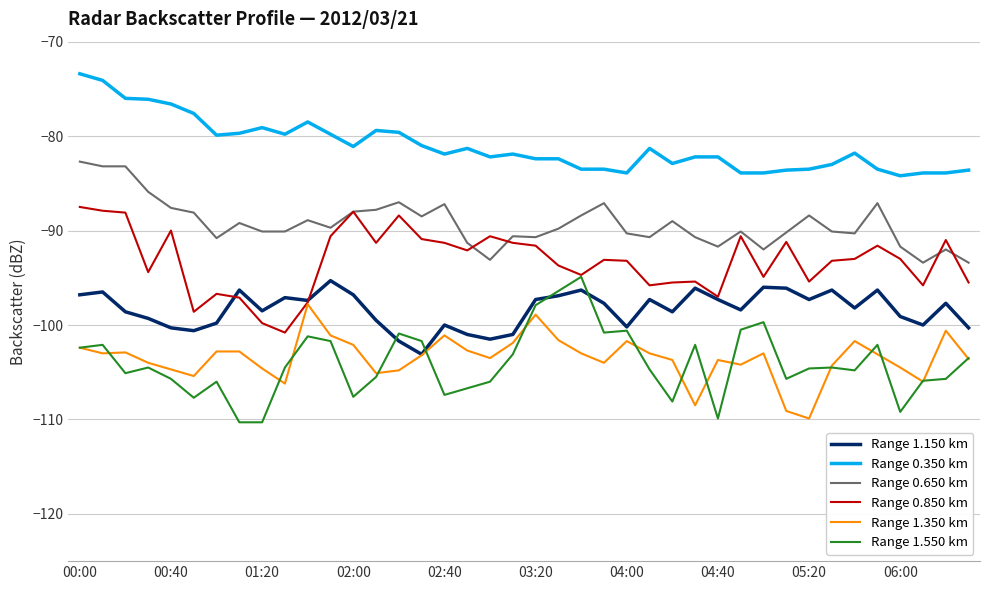

What is the difference between the second highest and minimum values in the Range 1.150 km series?

7.1